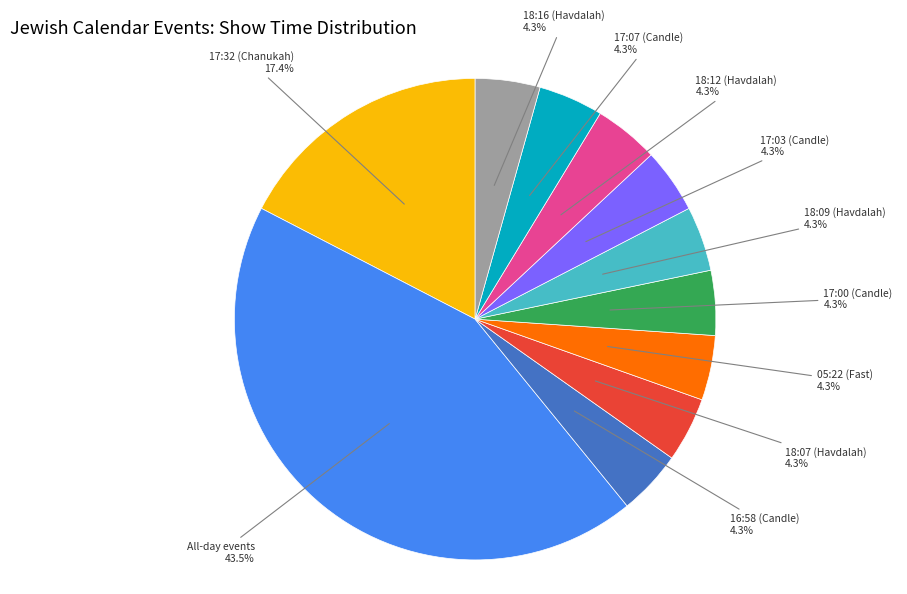

Does any single category account for the majority?

No